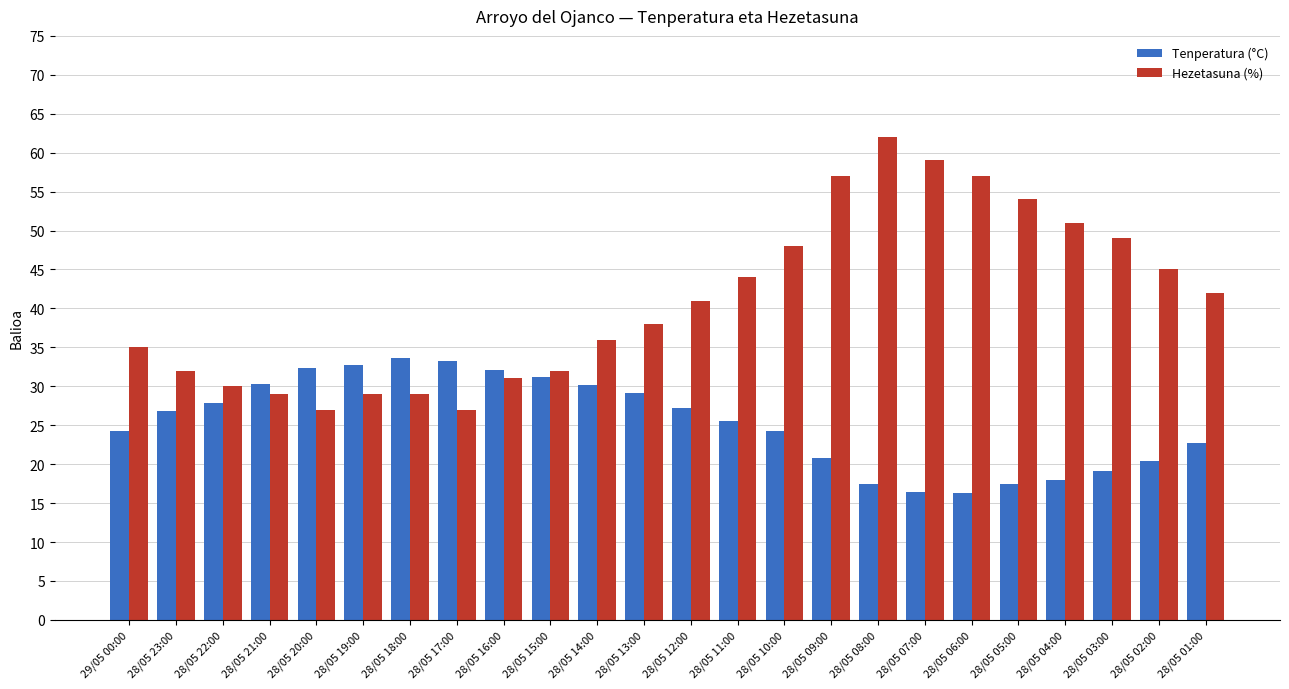

What is the total value across all series at 28/05 21:00?

59.3